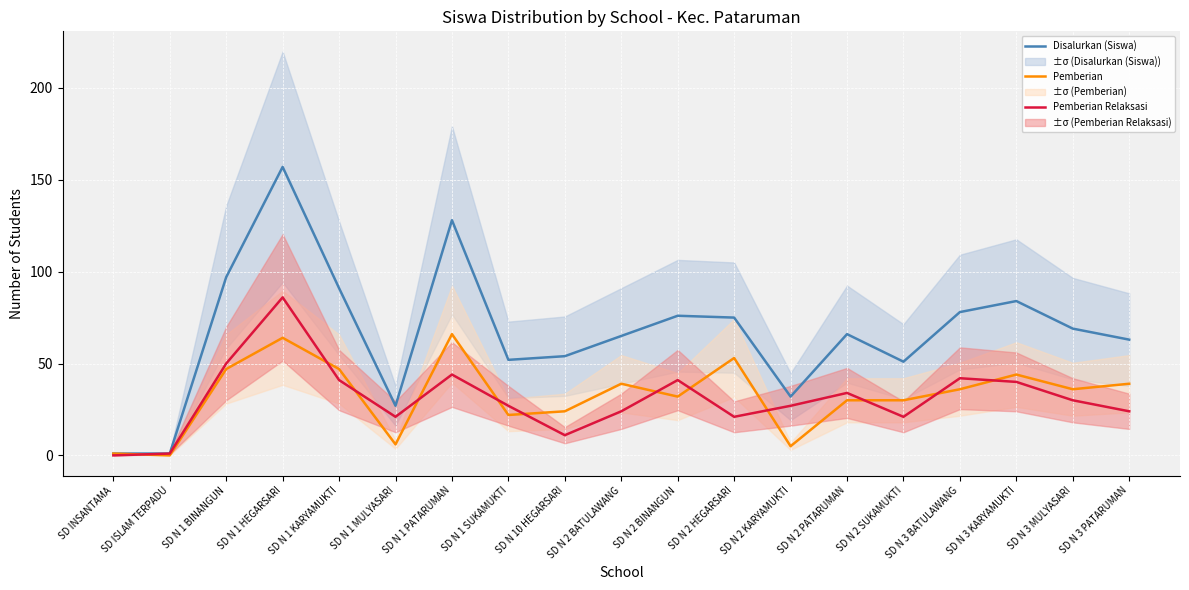

True or false: Disalurkan (Siswa) and Pemberian Relaksasi intersect in this chart.

False